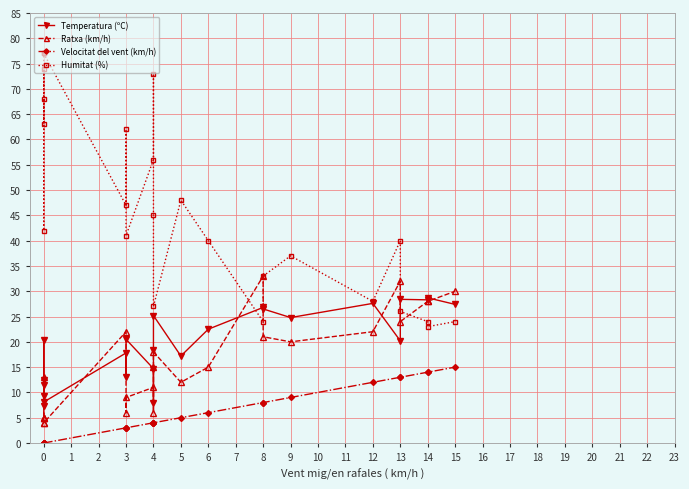

What is the label of the 3rd point from the right?

20